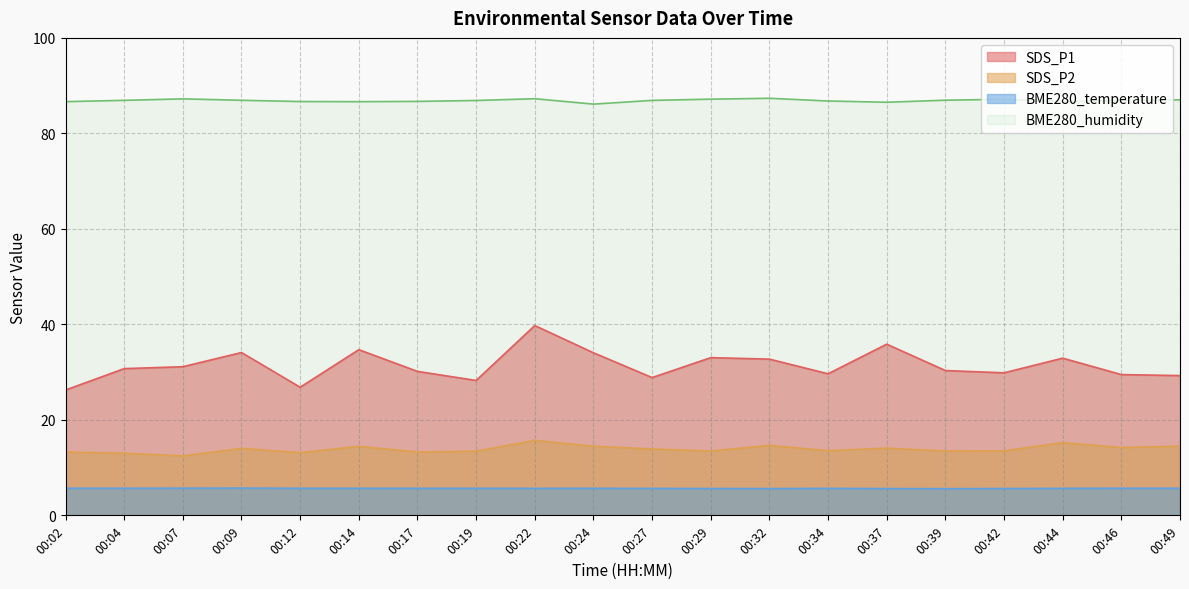

What are all the series names shown in the legend?

SDS_P1, SDS_P2, BME280_temperature, BME280_humidity